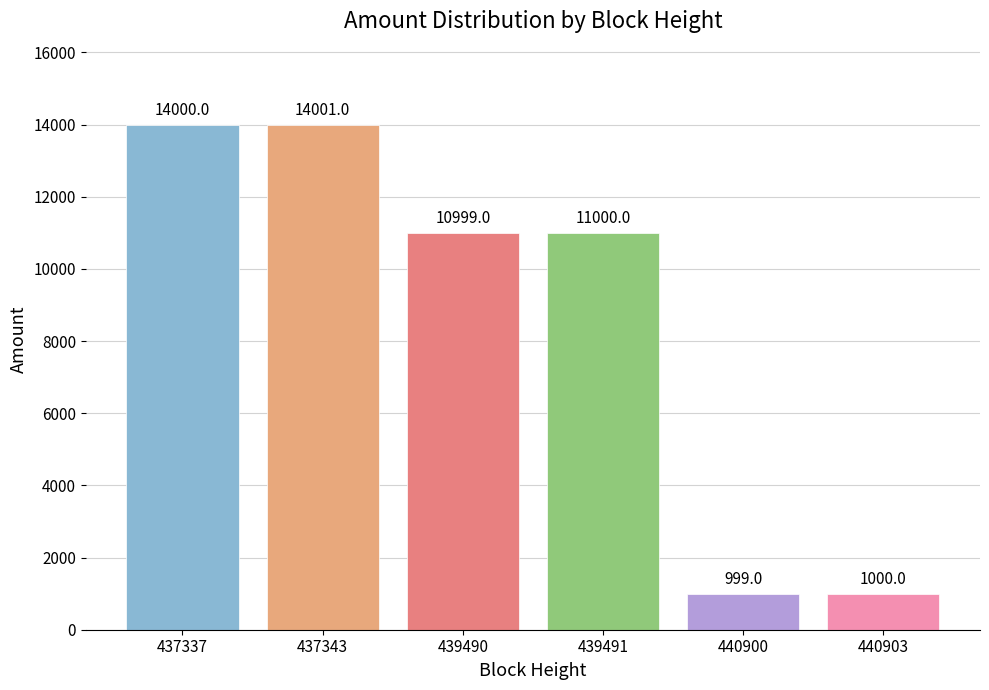

The value at 439491 is 19637. True or false?

False